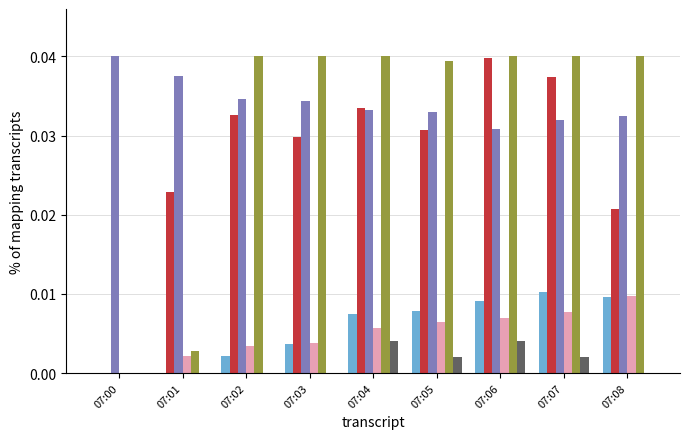

How many categories are shown in the chart?

9